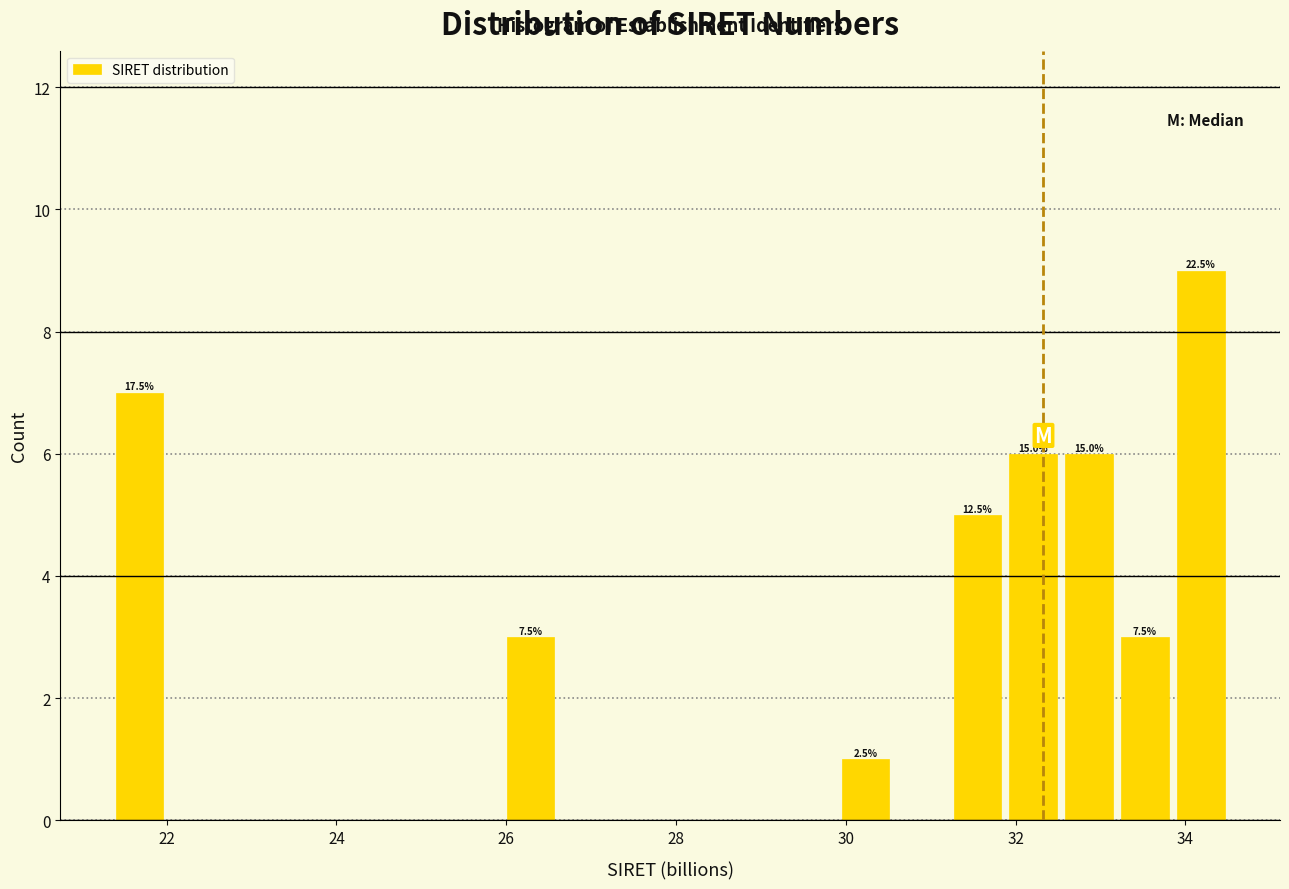

Around what value on the x-axis is the tallest bar? Give the approximate position of its centre, as read against the axis.

34.2